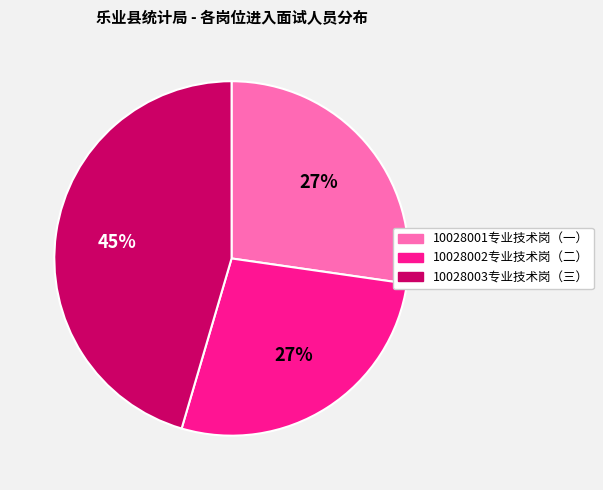

How many segments does this pie chart have?

3